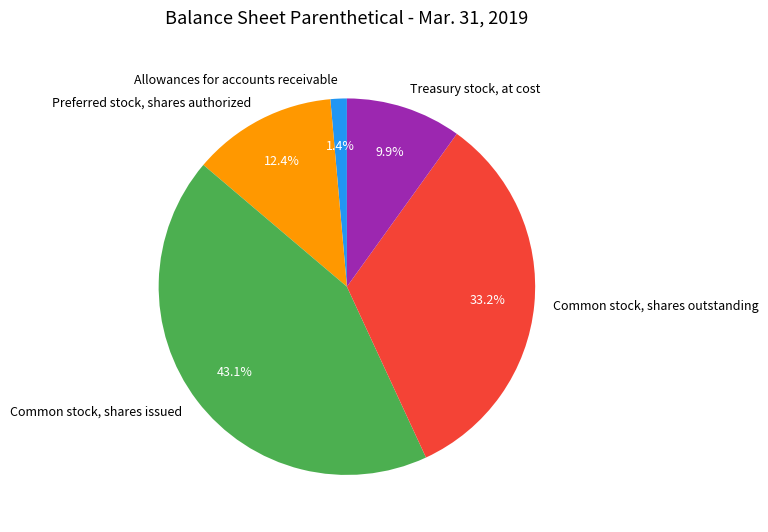

To the nearest percent, what is the difference between the largest and smallest slice percentages?

42%